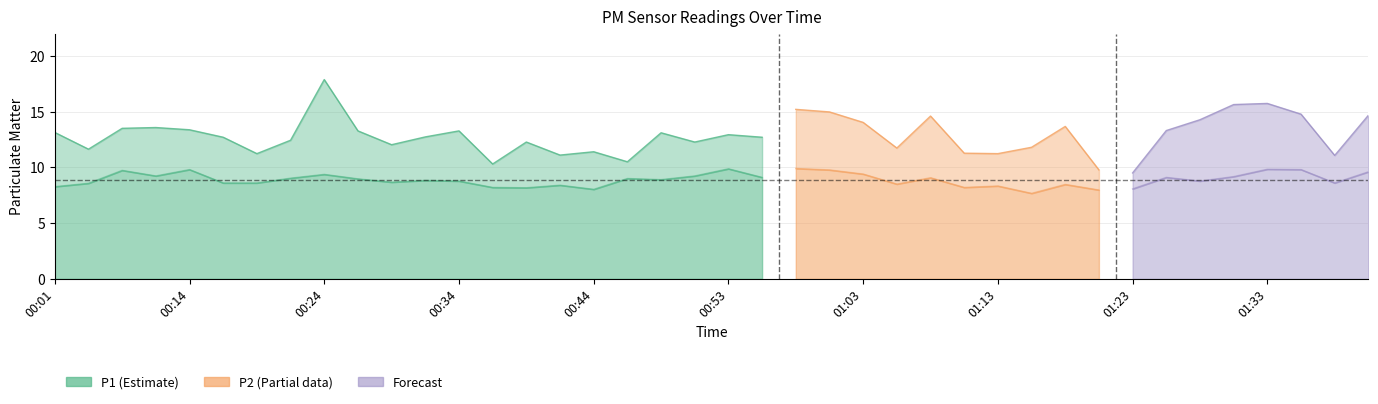

Reading left to right, transcribe all the data shown in this chart.

P1: 00:01=13.1	00:03=11.6	00:06=13.5	00:12=13.6	00:14=13.4	00:17=12.7	00:19=11.2	00:21=12.4	00:24=17.9	00:26=13.3	00:29=12.0	00:31=12.7	00:34=13.3	00:36=10.3	00:38=12.3	00:41=11.1	00:44=11.4	00:46=10.5	00:49=13.1	00:51=12.3	00:53=12.9	00:56=12.7	00:58=15.2	01:01=15.0	01:03=14.0	01:06=11.7	01:08=14.6	01:11=11.3	01:13=11.2	01:16=11.8	01:18=13.7	01:20=9.8	01:23=9.5	01:25=13.3	01:28=14.3	01:30=15.6	01:33=15.7	01:35=14.8	01:37=11.1	01:40=14.7
P2: 00:01=8.3	00:03=8.6	00:06=9.7	00:12=9.2	00:14=9.8	00:17=8.6	00:19=8.6	00:21=9.0	00:24=9.4	00:26=9.0	00:29=8.7	00:31=8.8	00:34=8.8	00:36=8.2	00:38=8.2	00:41=8.4	00:44=8.0	00:46=9.0	00:49=8.9	00:51=9.2	00:53=9.9	00:56=9.1	00:58=9.9	01:01=9.8	01:03=9.4	01:06=8.5	01:08=9.1	01:11=8.2	01:13=8.3	01:16=7.7	01:18=8.5	01:20=8.0	01:23=8.1	01:25=9.1	01:28=8.8	01:30=9.2	01:33=9.8	01:35=9.8	01:37=8.6	01:40=9.6